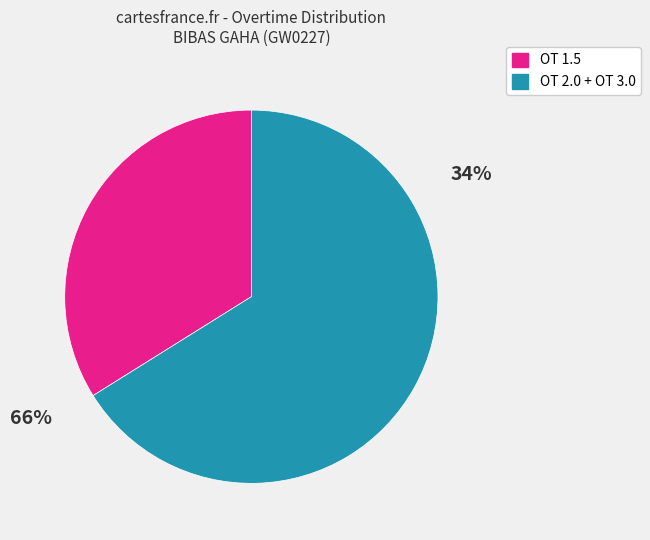

Is it true that OT 2.0 is 28% of the pie?

False